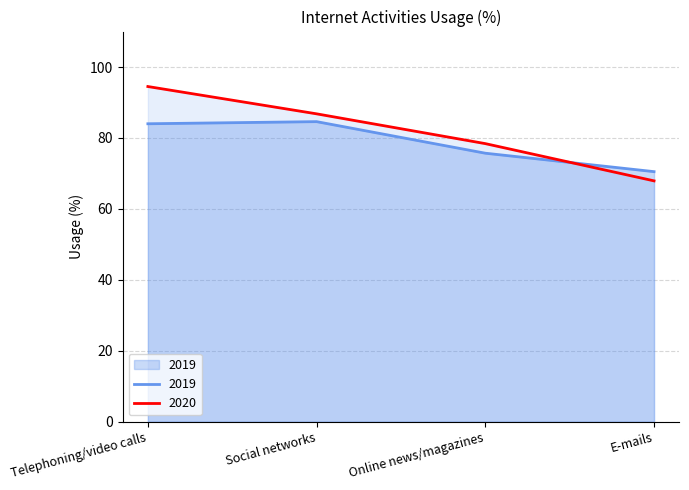

What is the sum of all 2019 values?

314.8